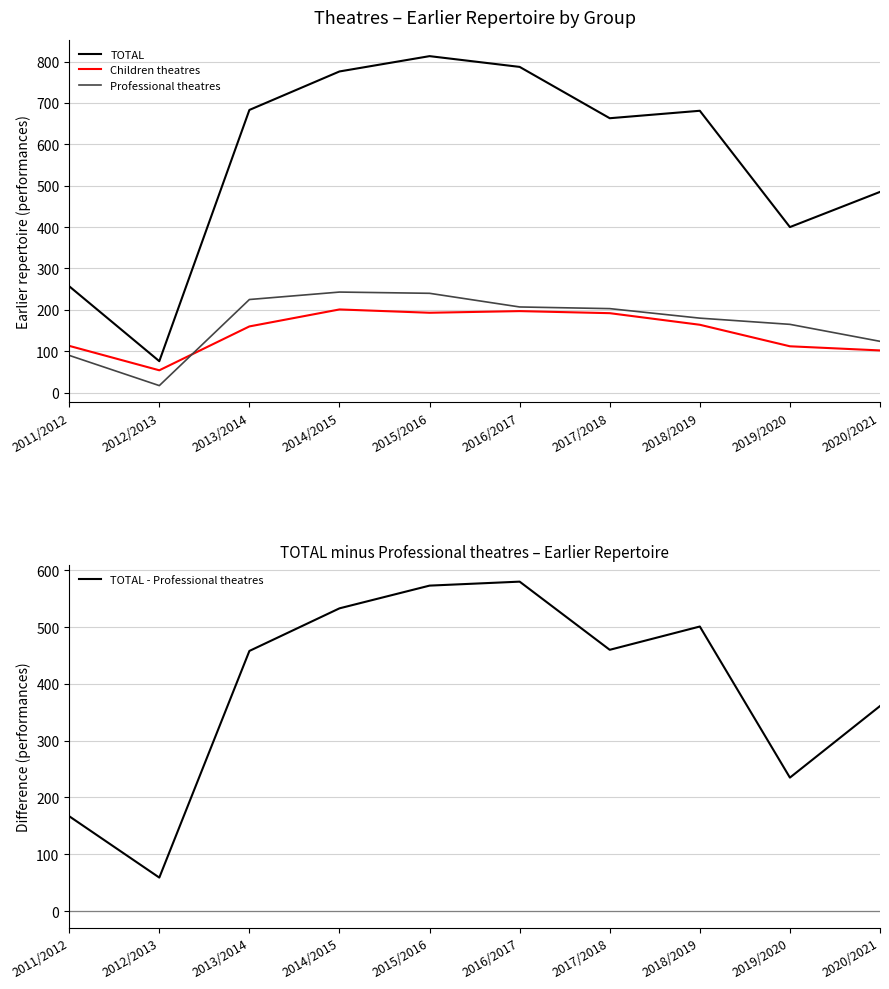

What is the sum of all Professional theatres values?

1694